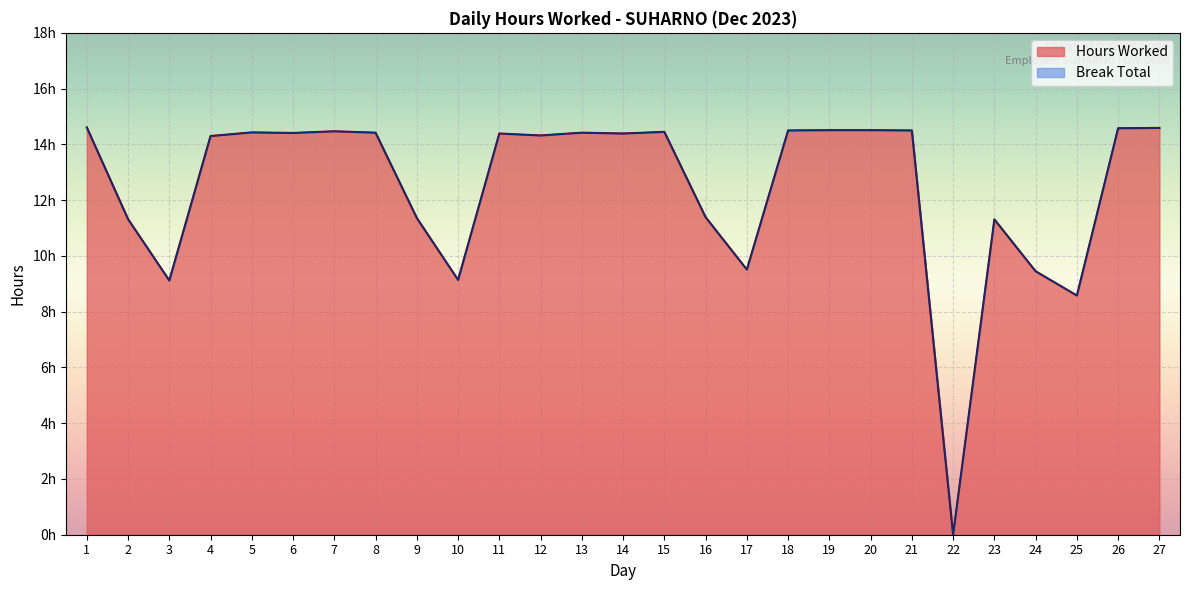

What is the approximate value at 26?

14.6